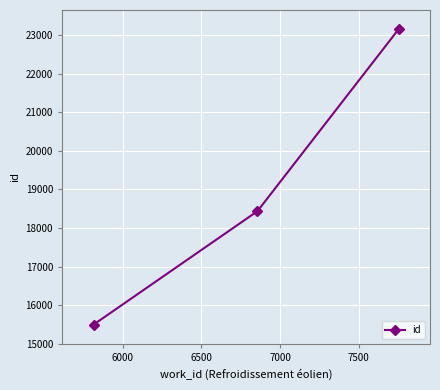

What is the average value?

19029